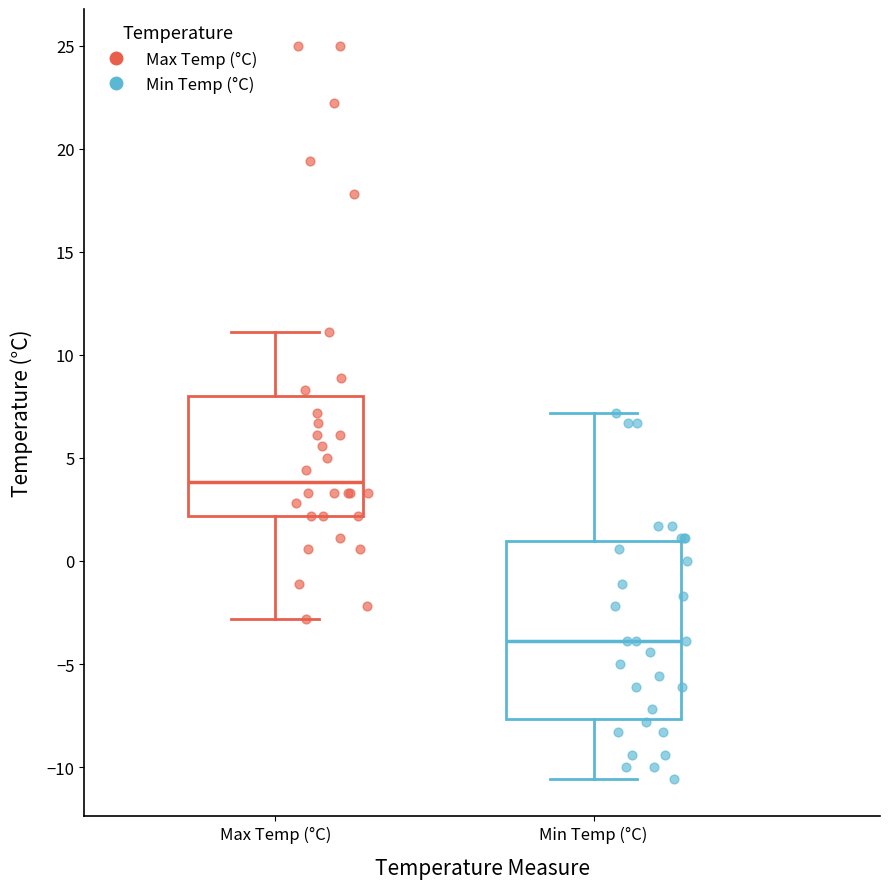

Reading left to right, transcribe this box plot: for each box, give where its median line is, the range the box spans, and where its two whiskers end, as read against the y-axis. The values are not printed on the chart, so give them approximately, as read against the axis.

Max Temp (°C): median 4.0, box 2.0 to 8.0, whiskers -3.0 to 11.0
Min Temp (°C): median -4.0, box -7.5 to 1.0, whiskers -10.5 to 7.0